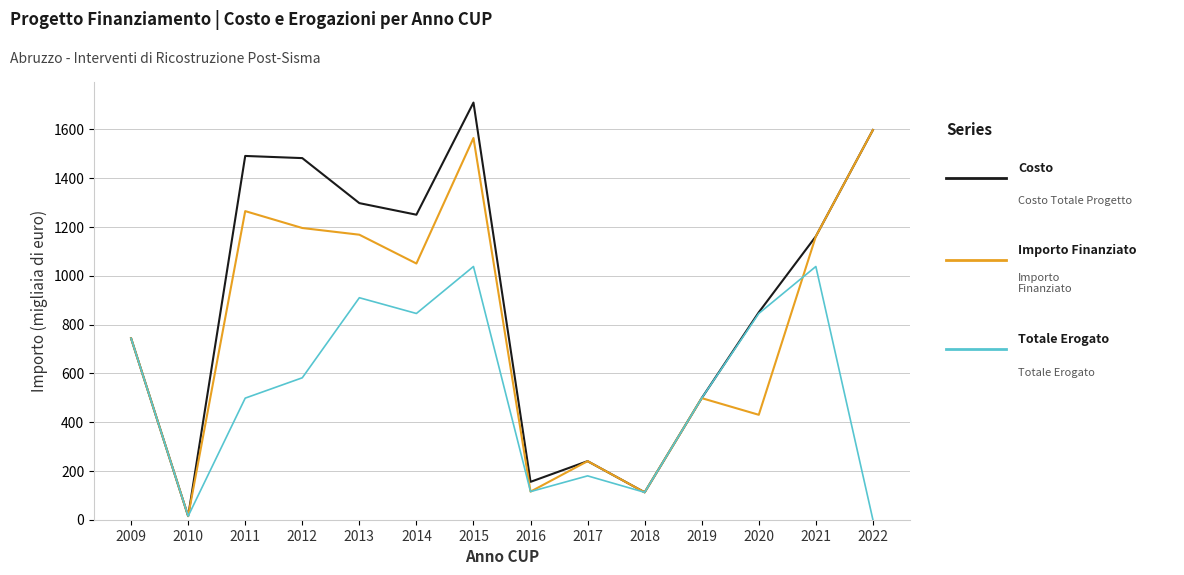

Which category has the highest value across all series?

2015